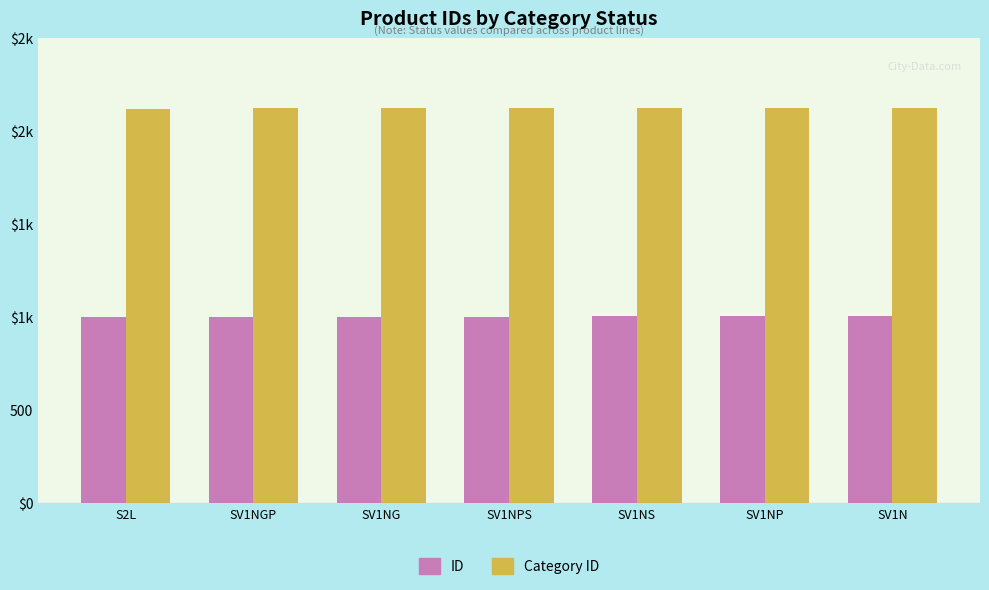

What are all the series names shown in the legend?

ID, Category ID